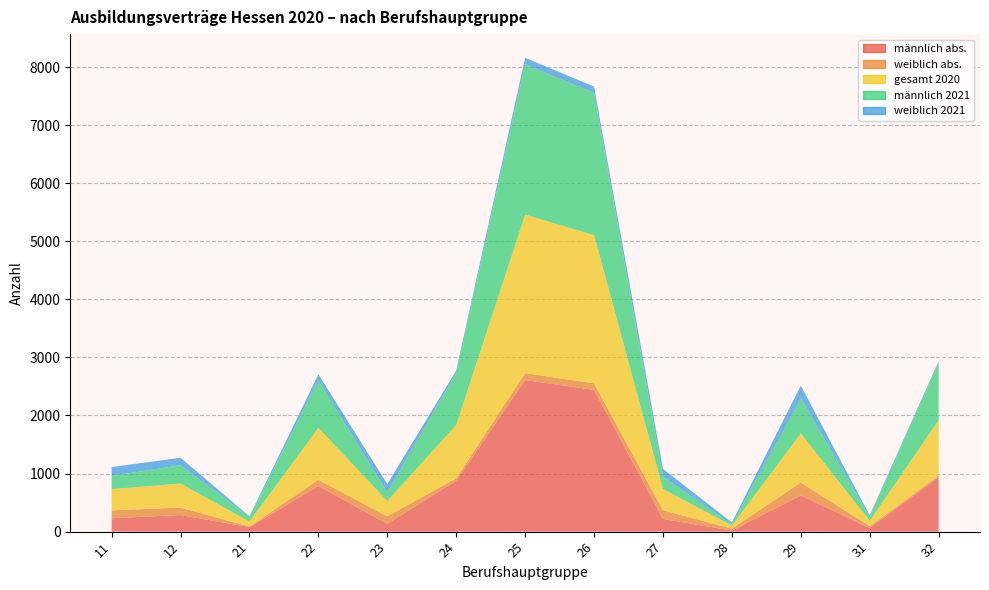

Reading left to right, what are all the values shown in this chart?

männlich abs.: 11=231	12=285	21=78	22=786	23=135	24=879	25=2610	26=2442	27=219	28=18	29=624	31=63	32=936
weiblich abs.: 11=135	12=129	21=9	22=108	23=129	24=39	25=120	26=111	27=150	28=33	29=222	31=30	32=30
gesamt 2020: 11=366	12=414	21=87	22=894	23=264	24=918	25=2730	26=2553	27=366	28=54	29=846	31=93	32=954
männlich 2021: 11=228	12=315	21=78	22=813	23=147	24=897	25=2586	26=2448	27=210	28=21	29=600	31=69	32=990
weiblich 2021: 11=153	12=129	21=12	22=108	23=144	24=42	25=114	26=111	27=135	28=33	29=222	31=27	32=27